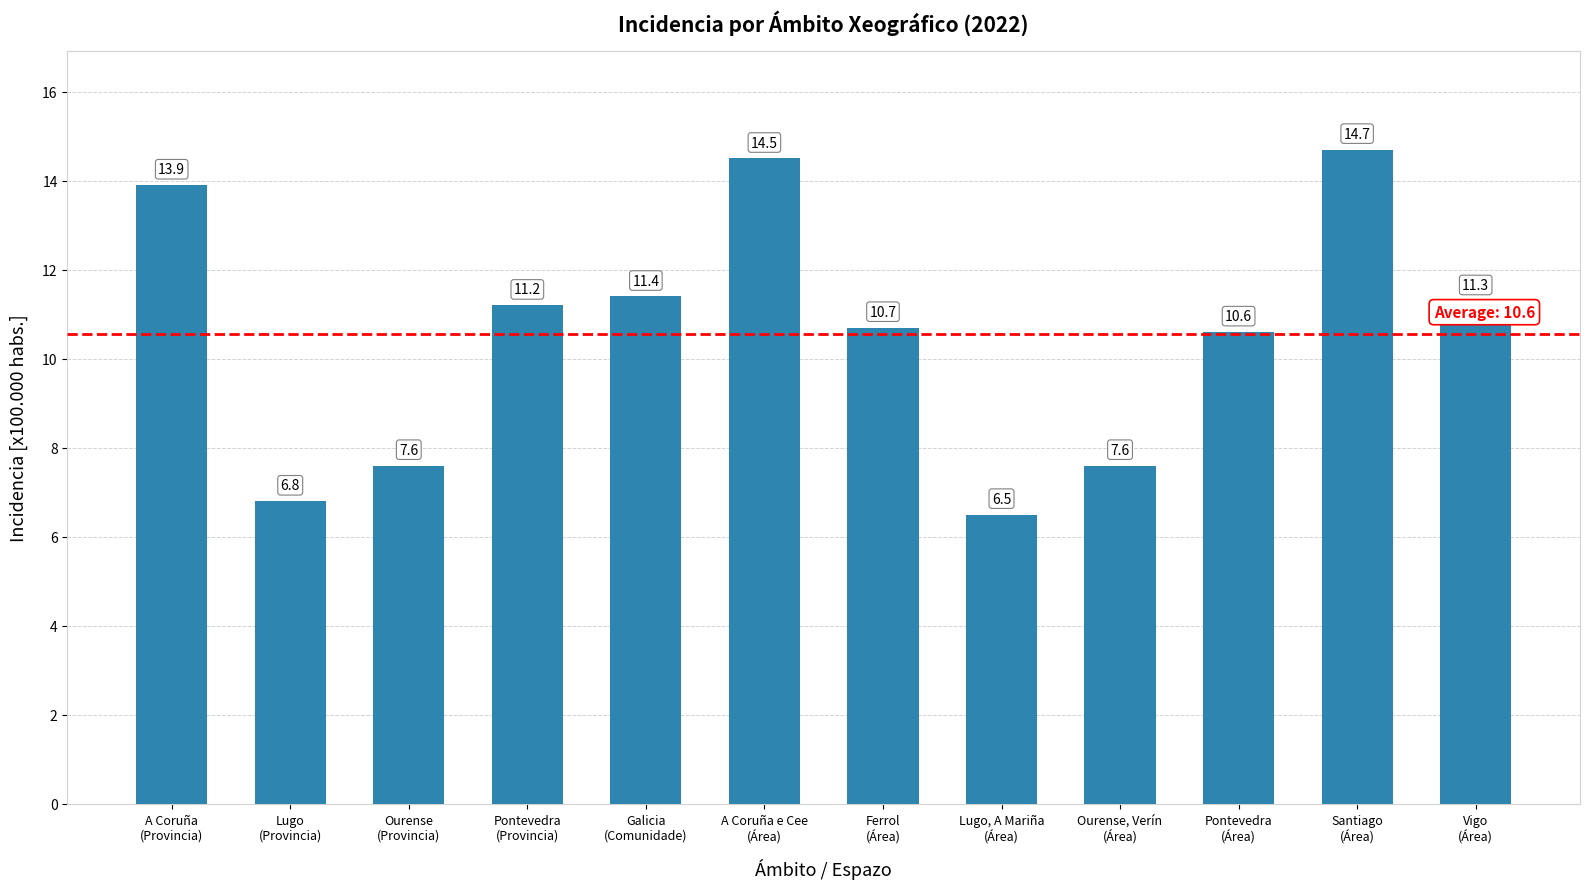

What is the difference between the maximum and minimum values?

8.2